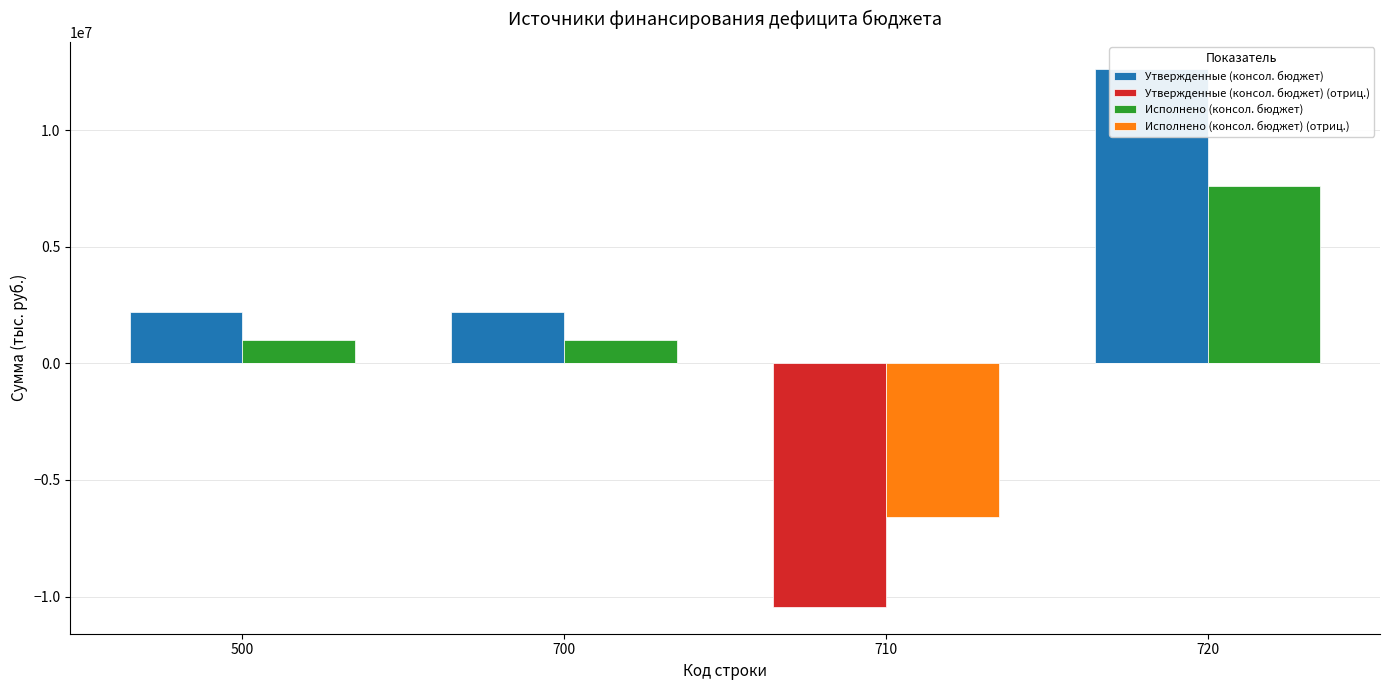

What is the sum of the Исполнено (консол. бюджет) (отриц.) values at 710 and 700?

-6606497.8